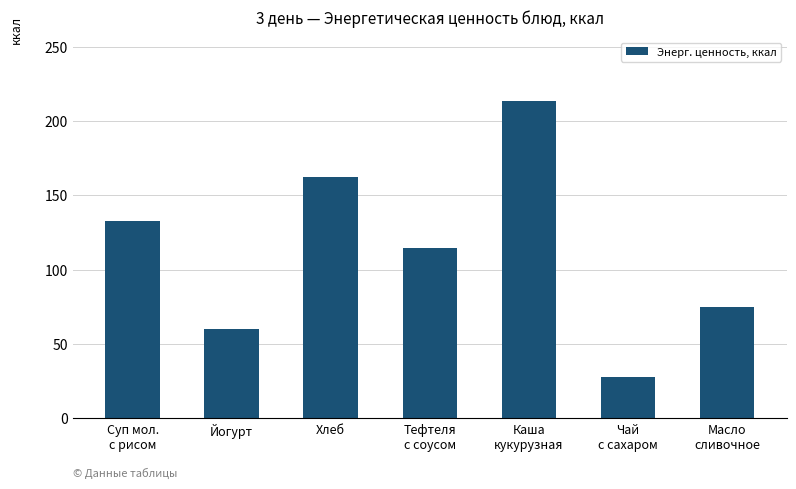

What is the ratio of the value at Хлеб to the value at Суп мол.
с рисом?

1.2